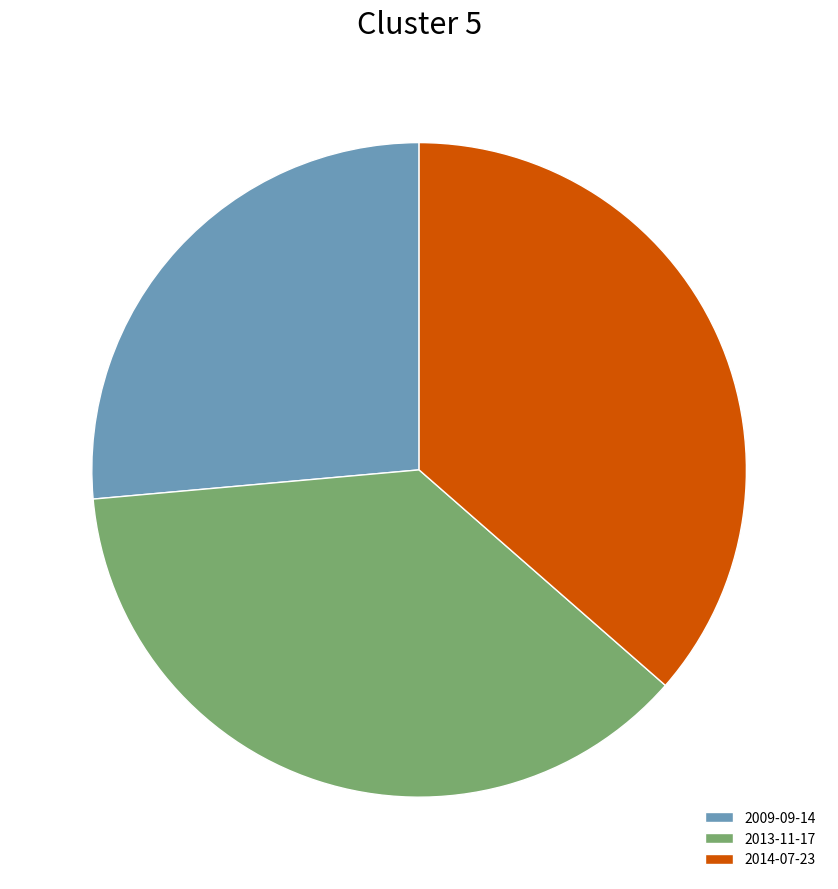

What is the ratio of the value at 2013-11-17 to the value at 2009-09-14?

1.4